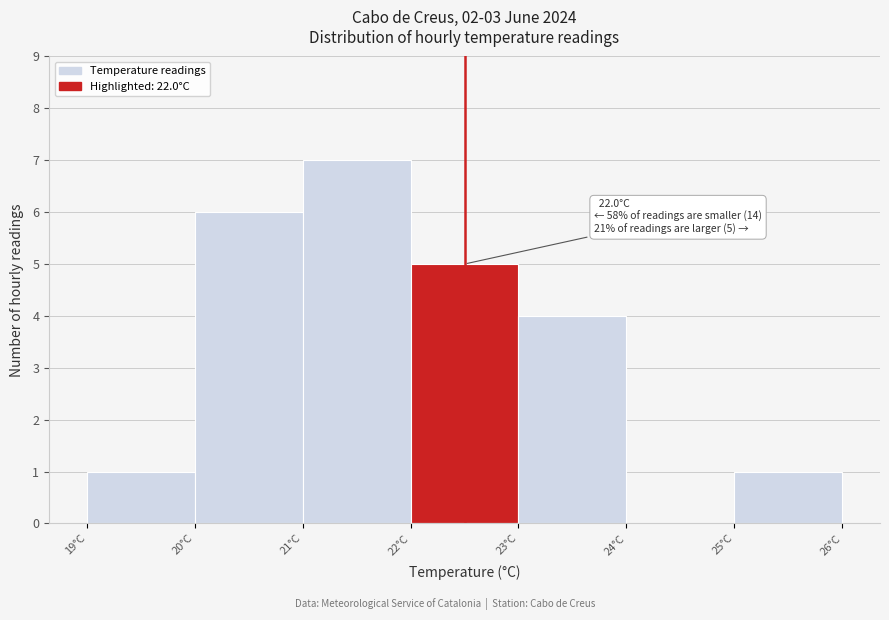

Which range on the x-axis has the tallest bar?

21 to 22